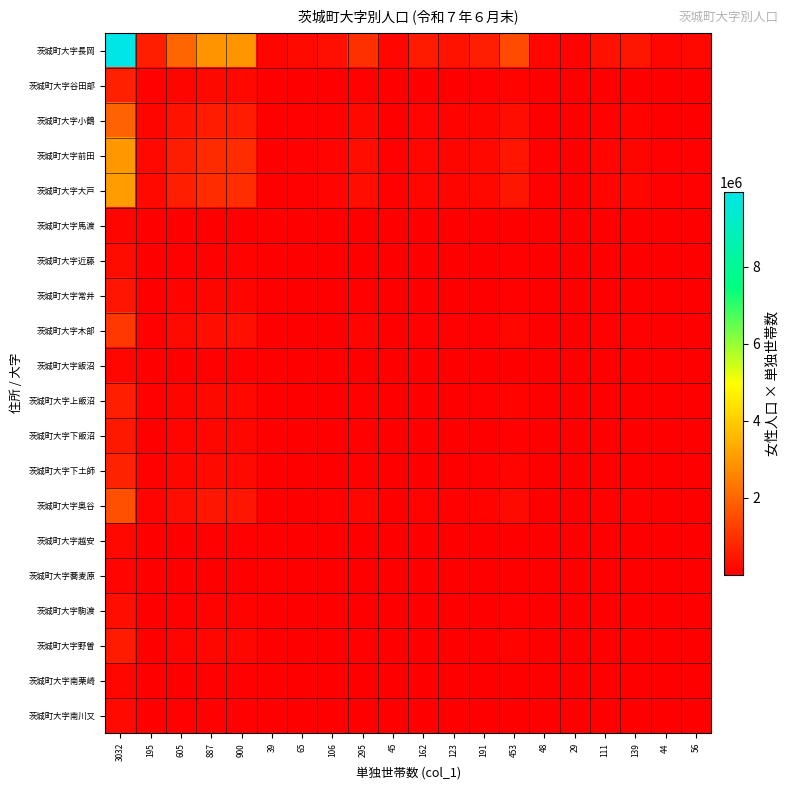

What is the minimum value shown in the chart?

957